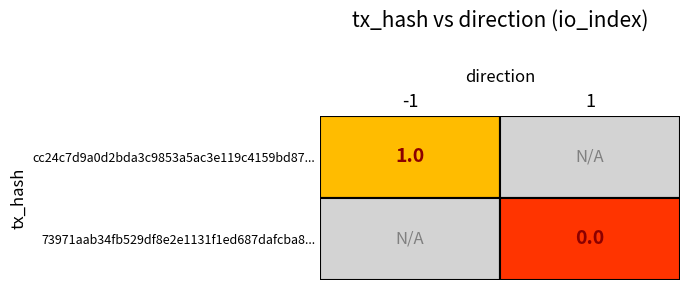

Is it true that cc24c7d9a0d2bda3c9853a5ac3e119c4159bd87... equals 1 at -1?

True